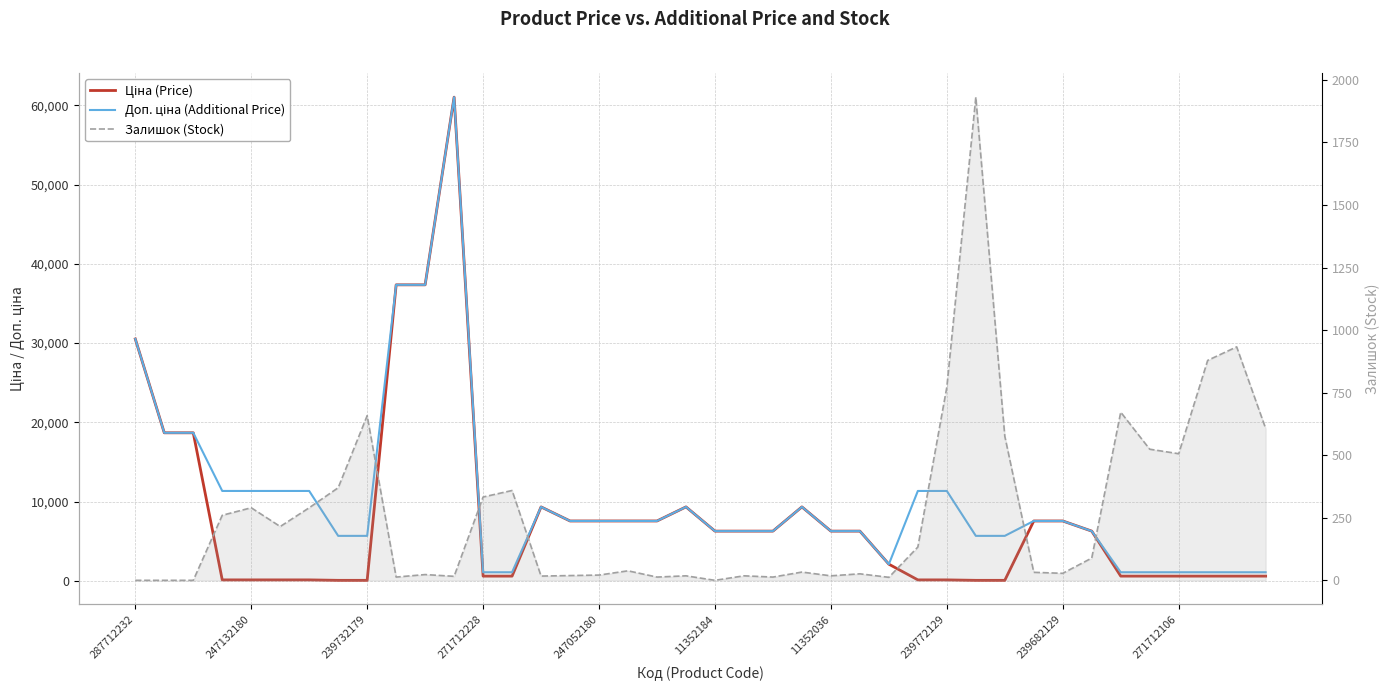

Which label corresponds to the smallest value in the chart?

287712232